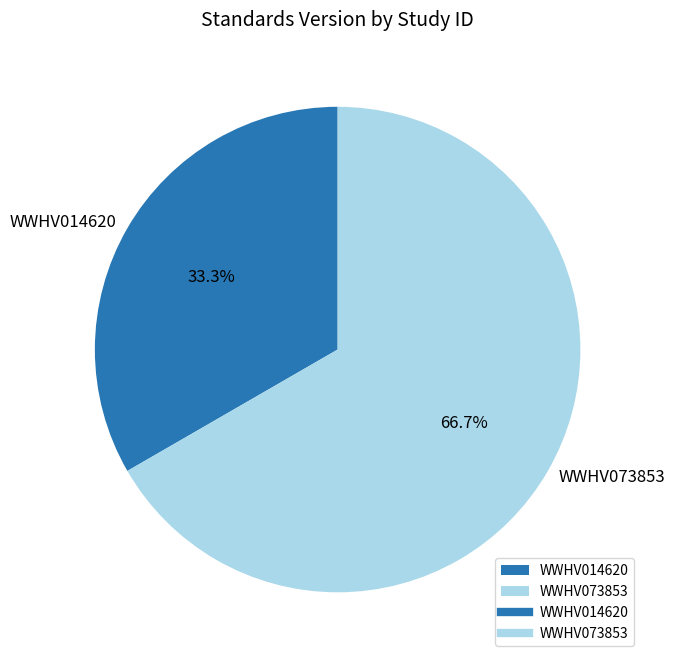

Does WWHV073853 represent more than half of the total?

Yes